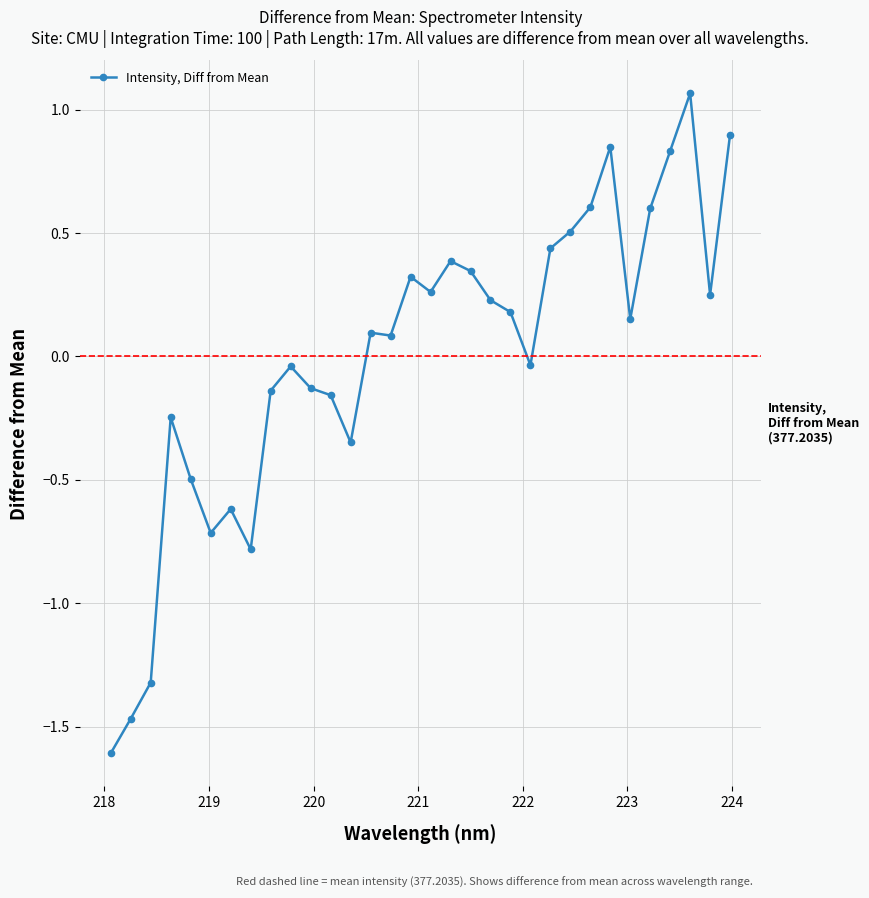

What is the difference between the maximum and minimum values?

2.7